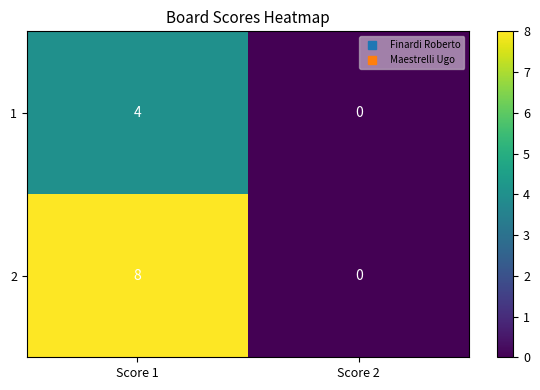

Which series has the largest range (max minus min)?

2